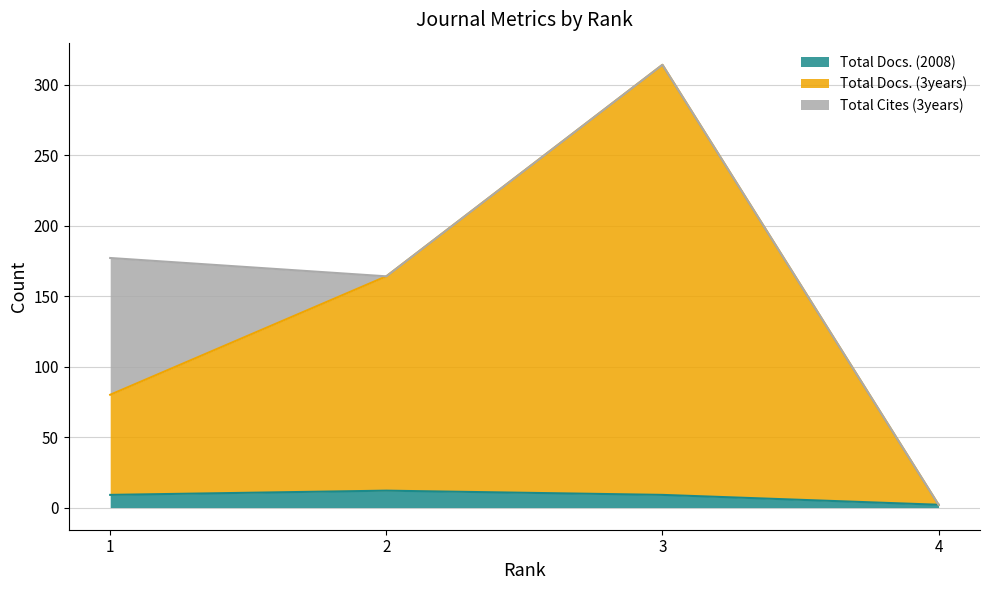

At which category is the sum across all series the highest?

3